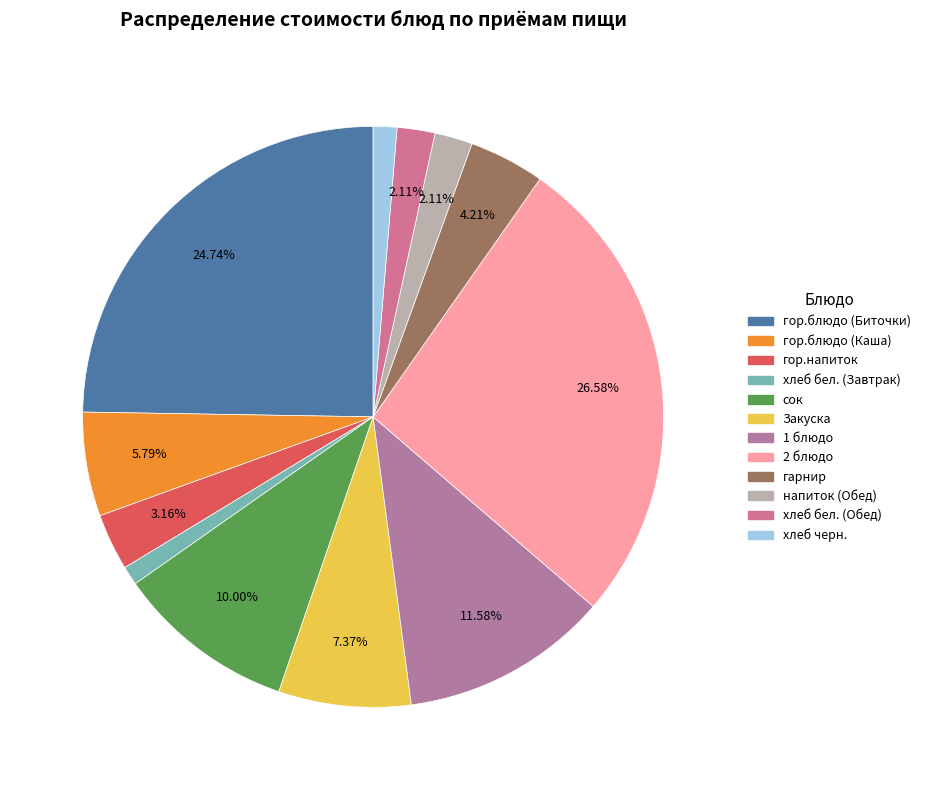

Is it true that Закуска is 7% of the pie?

True